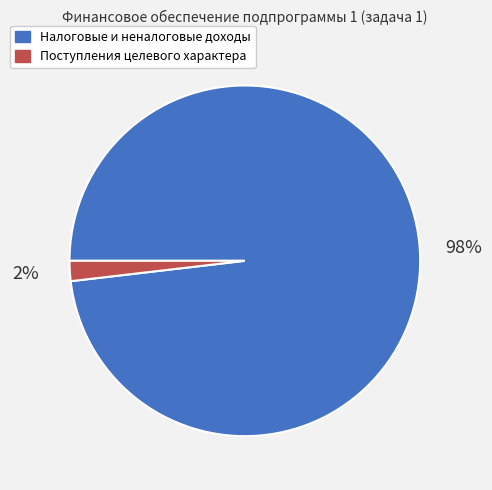

To the nearest percent, what is the difference between the largest and smallest slice percentages?

96%